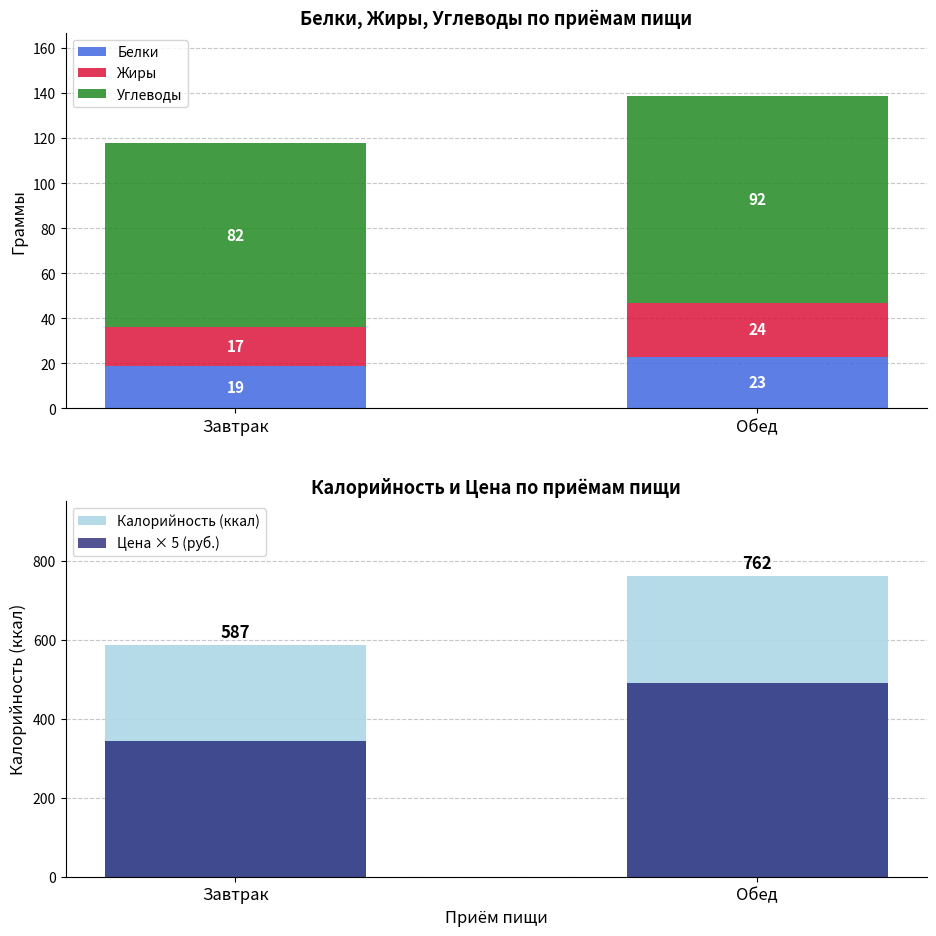

What is the difference between the maximum and minimum values in the Белки series?

4